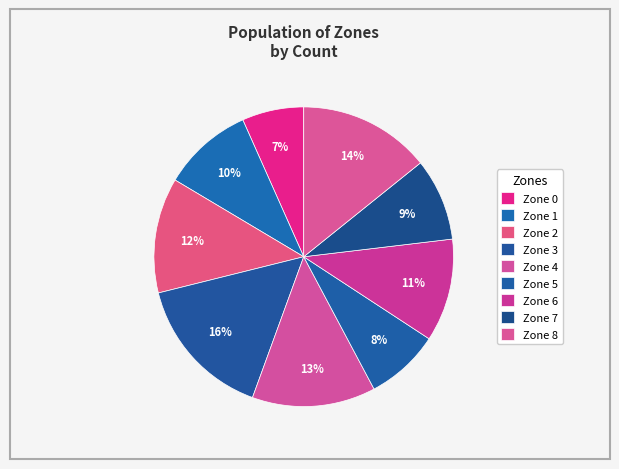

True or false: Zone 3 accounts for 16% of the total.

True